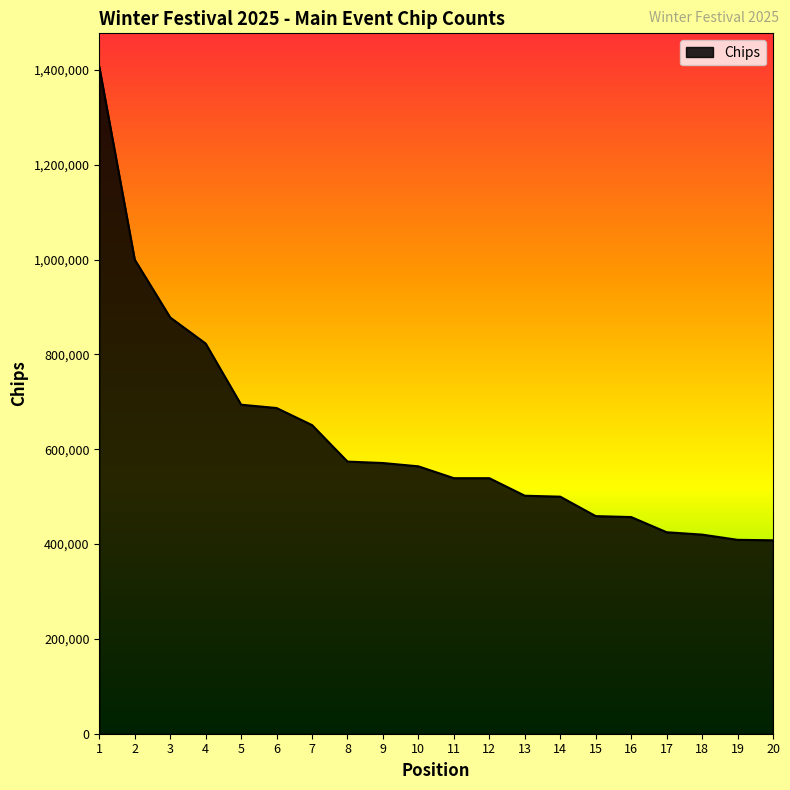

What is the minimum value shown in the chart?

408000